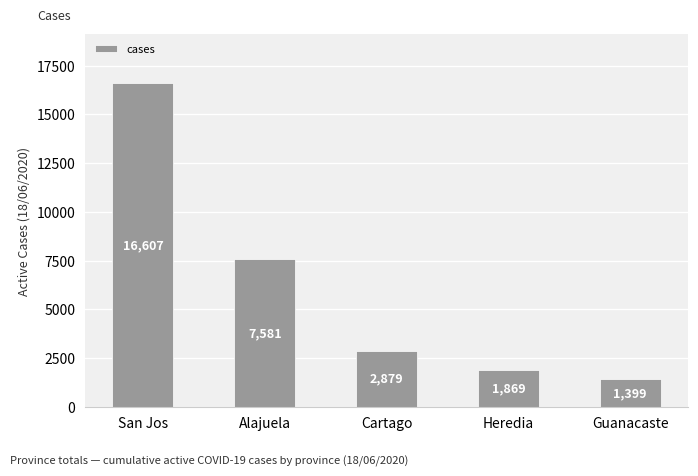

What is the average value?

6067